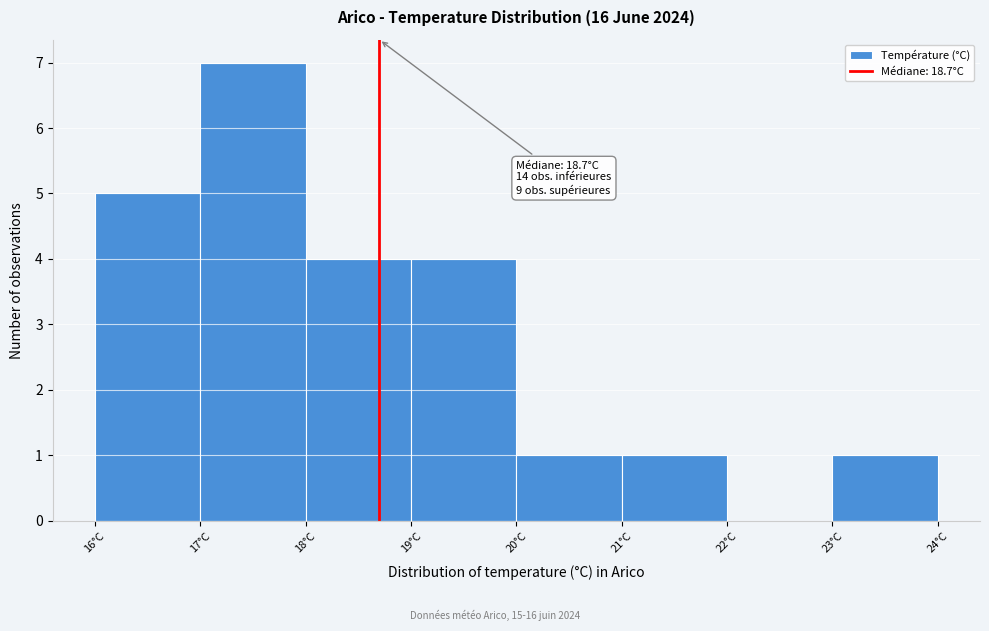

Over which range of the x-axis is the bar tallest?

17 to 18